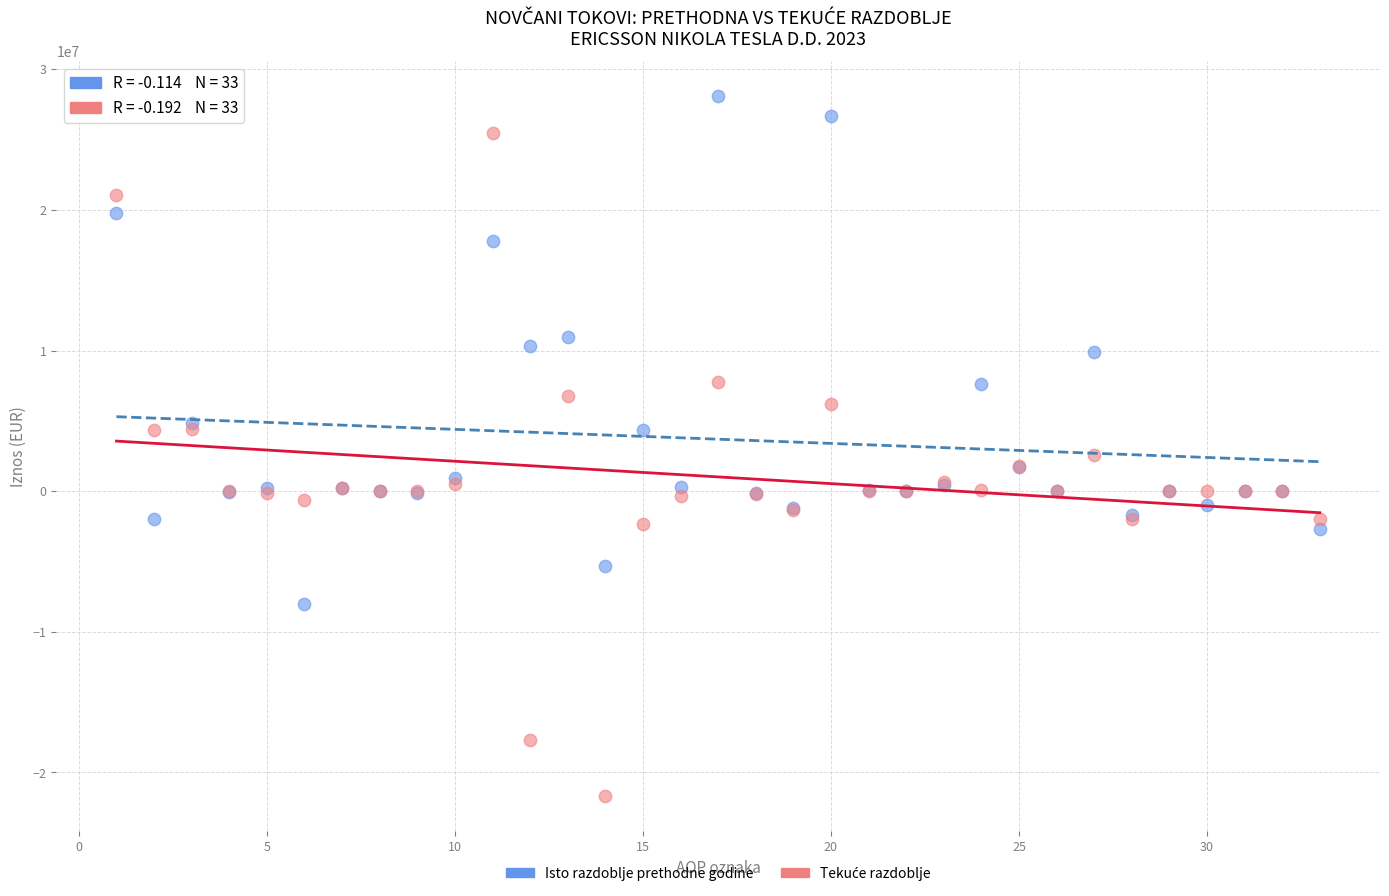

Which series contains the highest Y value?

Isto razdoblje prethodne godine